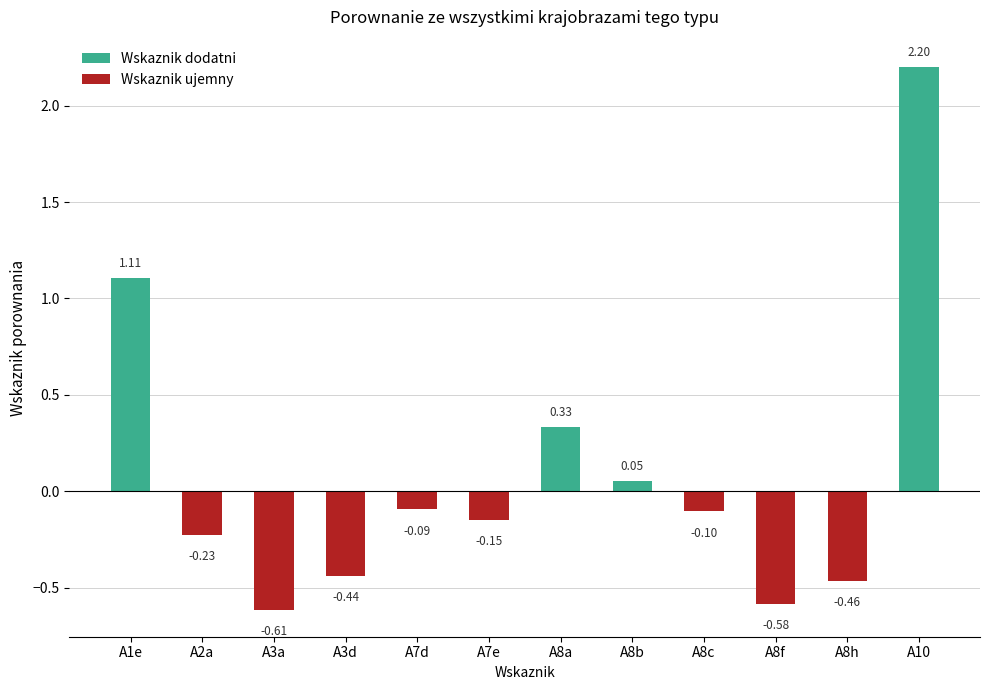

Where does the data first go above 0?

A1e